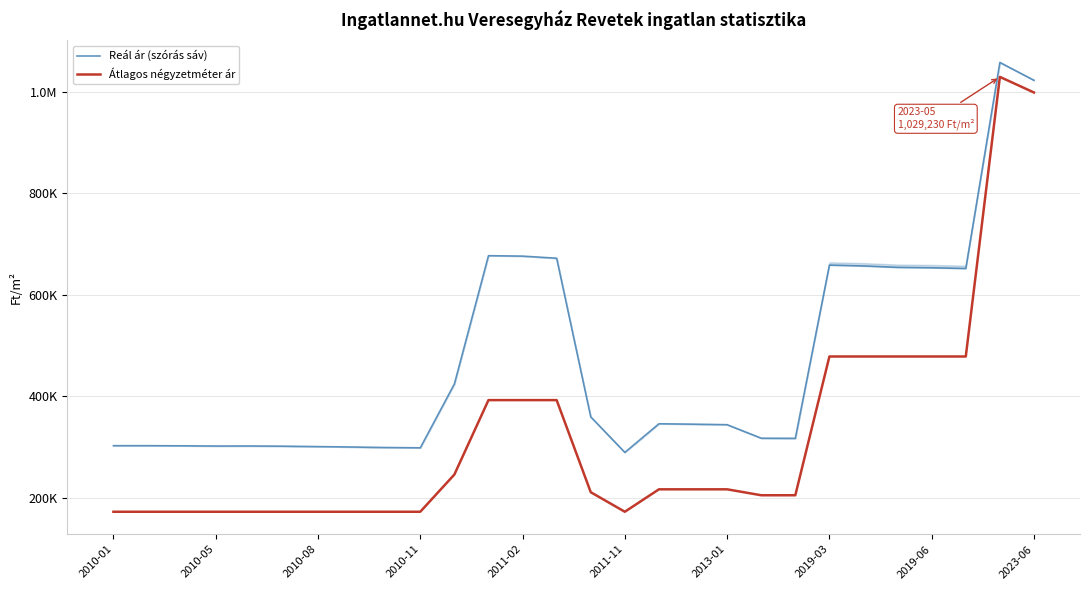

Is the value of Átlagos négyzetméter ár at 24 greater than the value of Reál ár (szórás sáv) at 16?

Yes